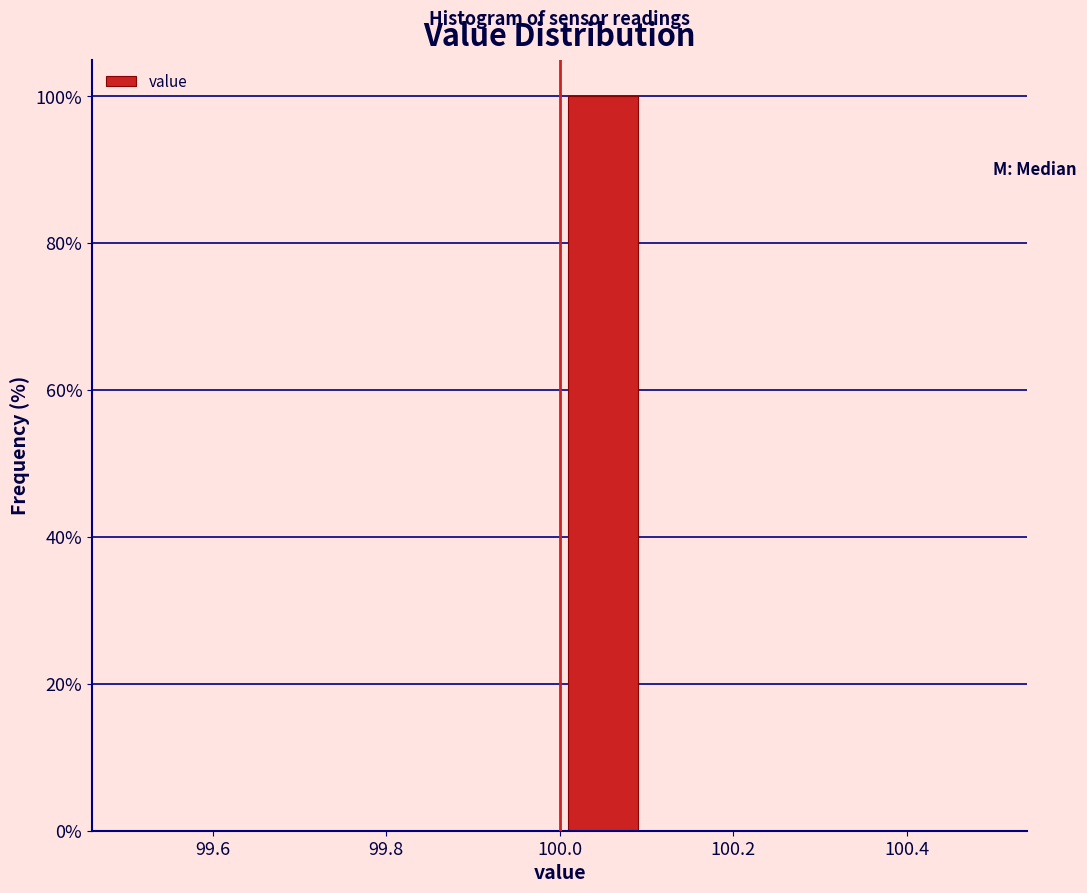

How tall is the bar that spans 100.0 to 100.1 on the x-axis? The values are not printed on the chart, so give them approximately, as read against the axis.

100